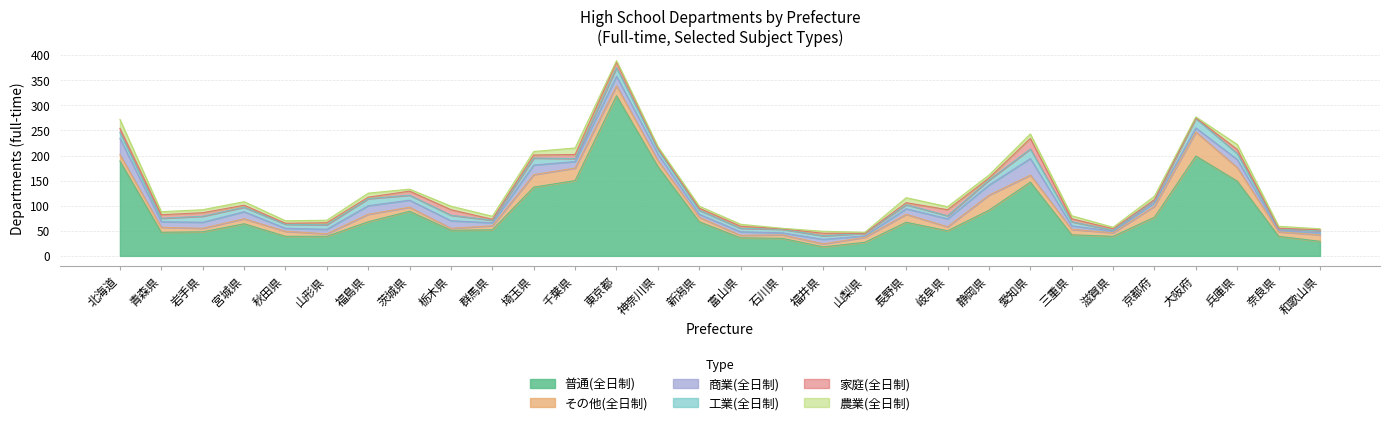

The 家庭(全日制) series shows 3 at 神奈川県. True or false?

True